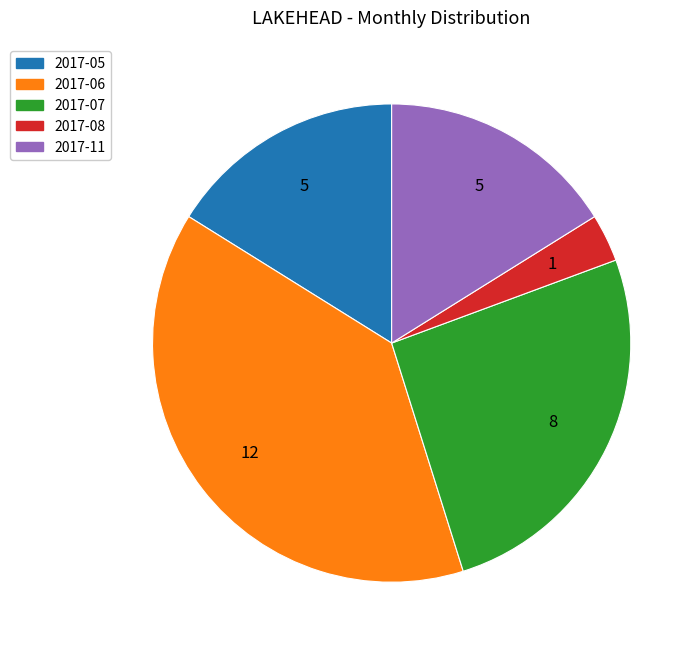

How many segments does this pie chart have?

5